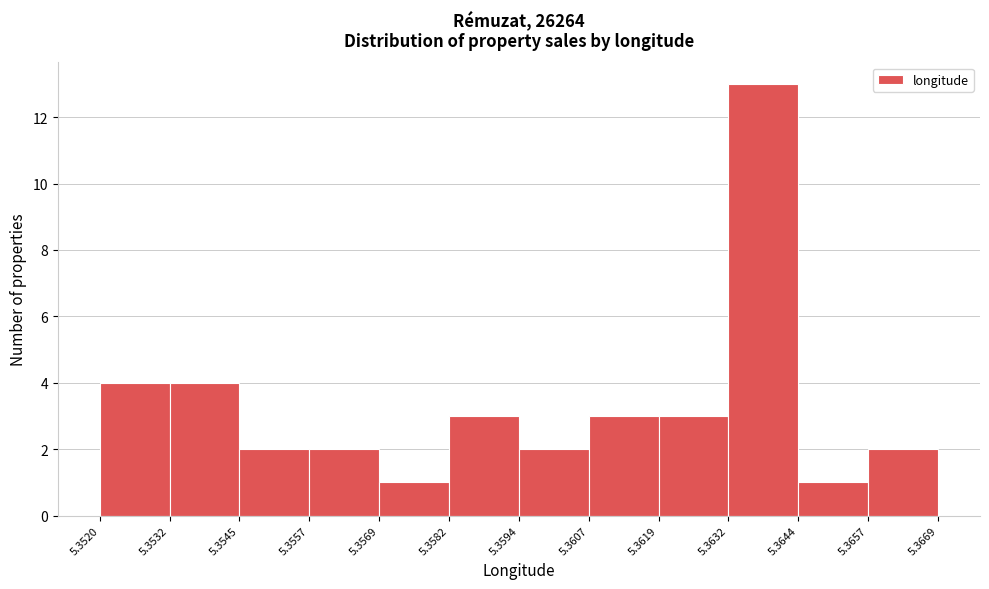

Over which range of the x-axis is the bar tallest?

5.3632 to 5.3644